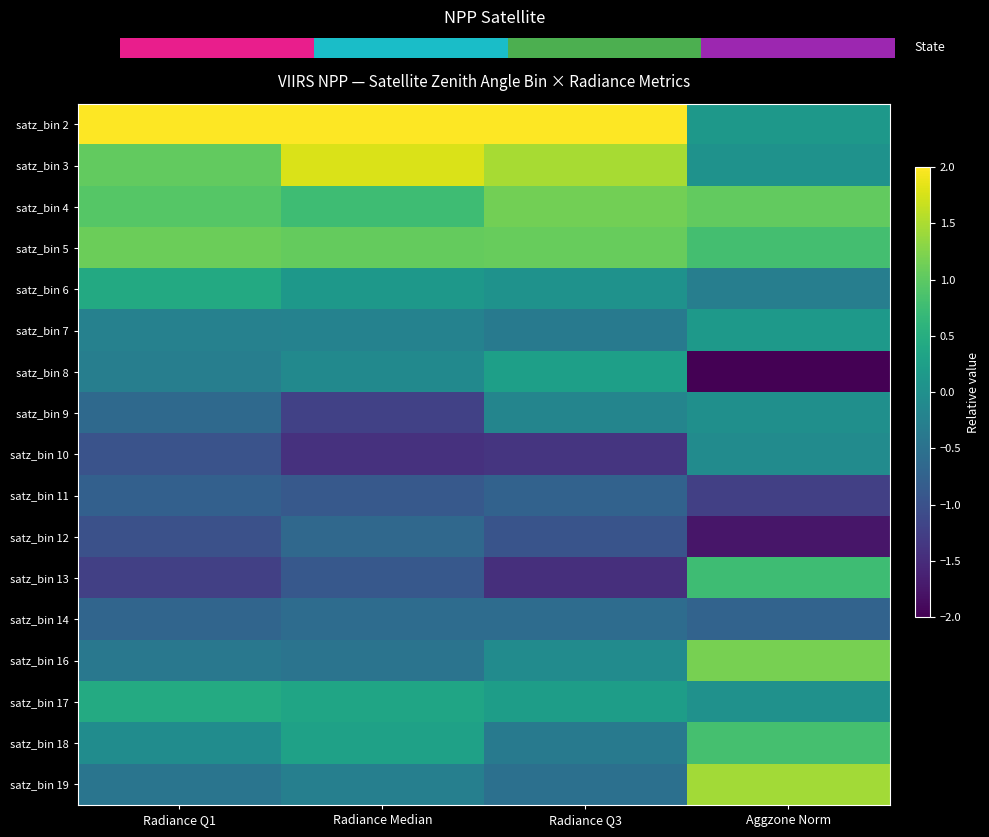

What is the difference between the second highest and minimum values in the satz_bin 4 series?

0.3